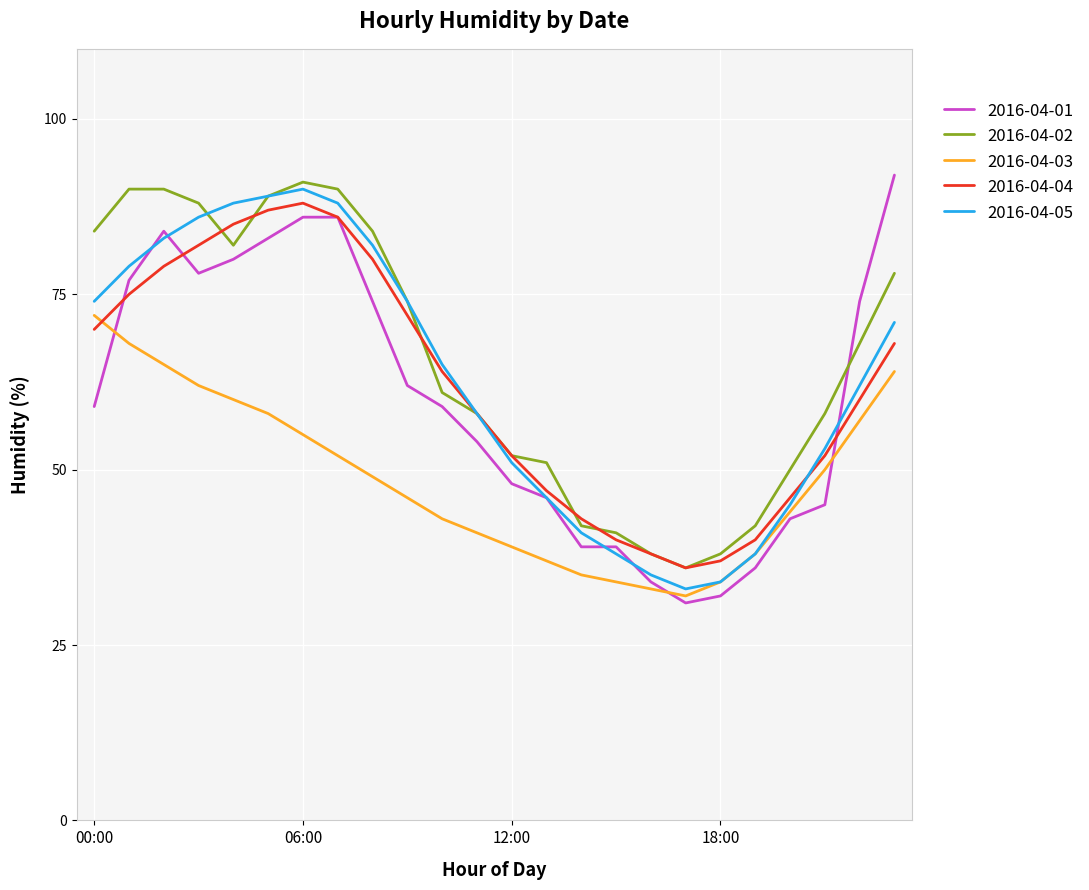

What is the maximum value for 2016-04-01?

92